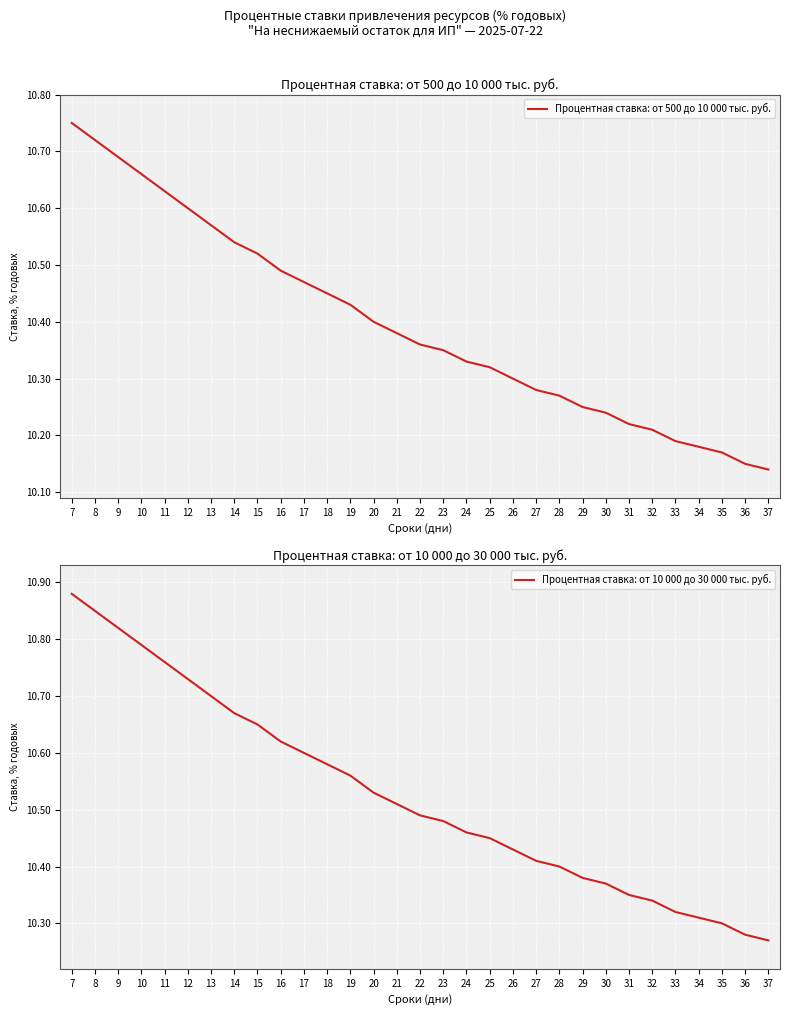

True or false: Процентная ставка: от 10 000 до 30 000 тыс. руб. and Процентная ставка: от 500 до 10 000 тыс. руб. cross at least once.

False